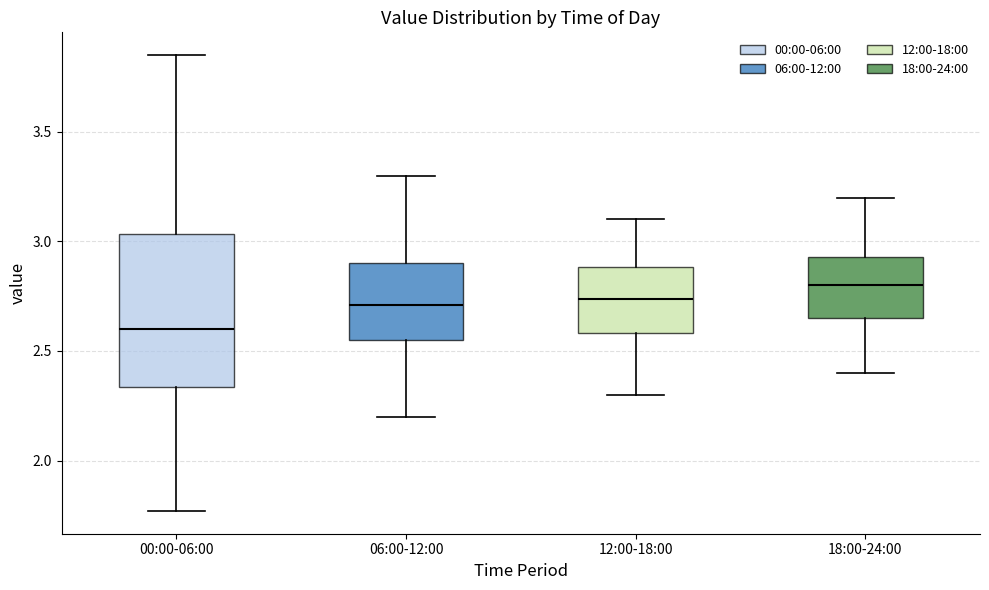

Which box's median line is the highest?

18:00-24:00